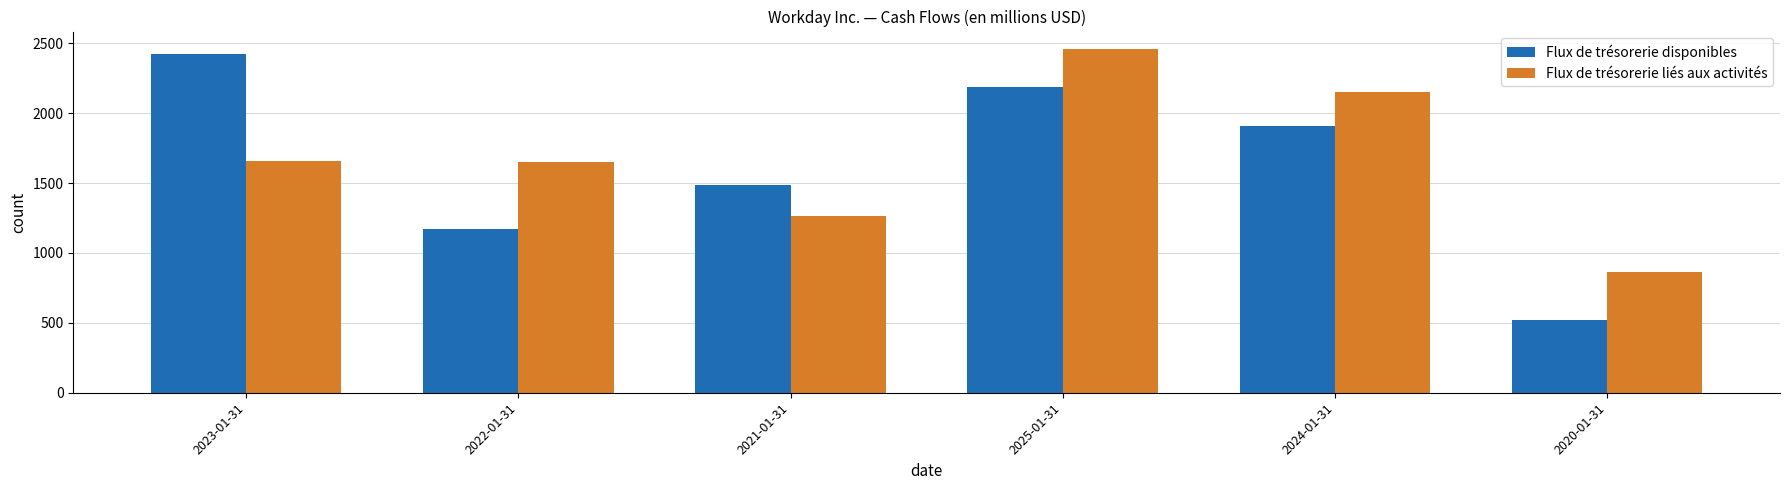

At which label is Flux de trésorerie disponibles closest to 1470?

2021-01-31